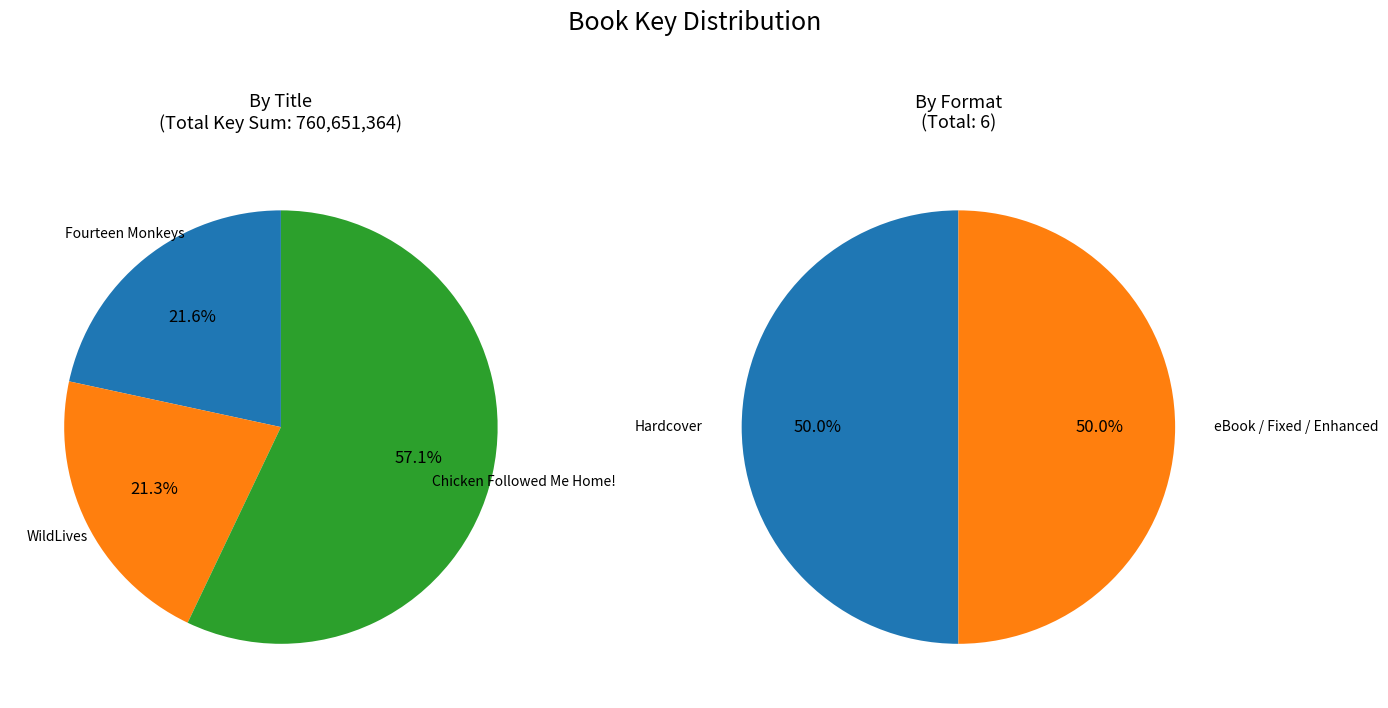

Does Fourteen Monkeys account for over 50% of the chart?

No